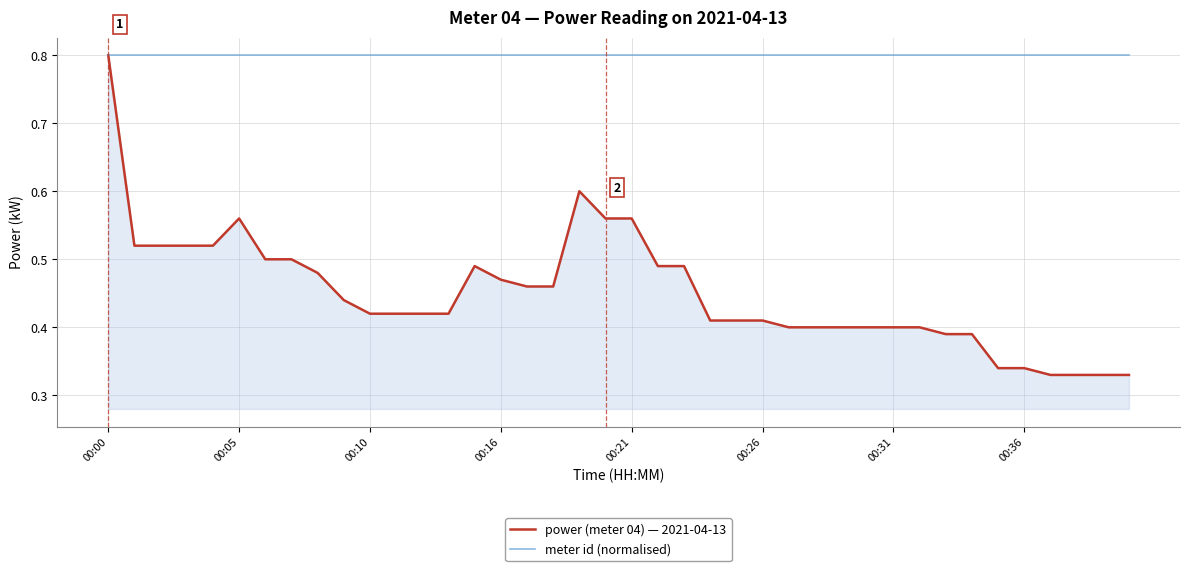

Which series has the widest spread of values?

power (meter 04) — 2021-04-13